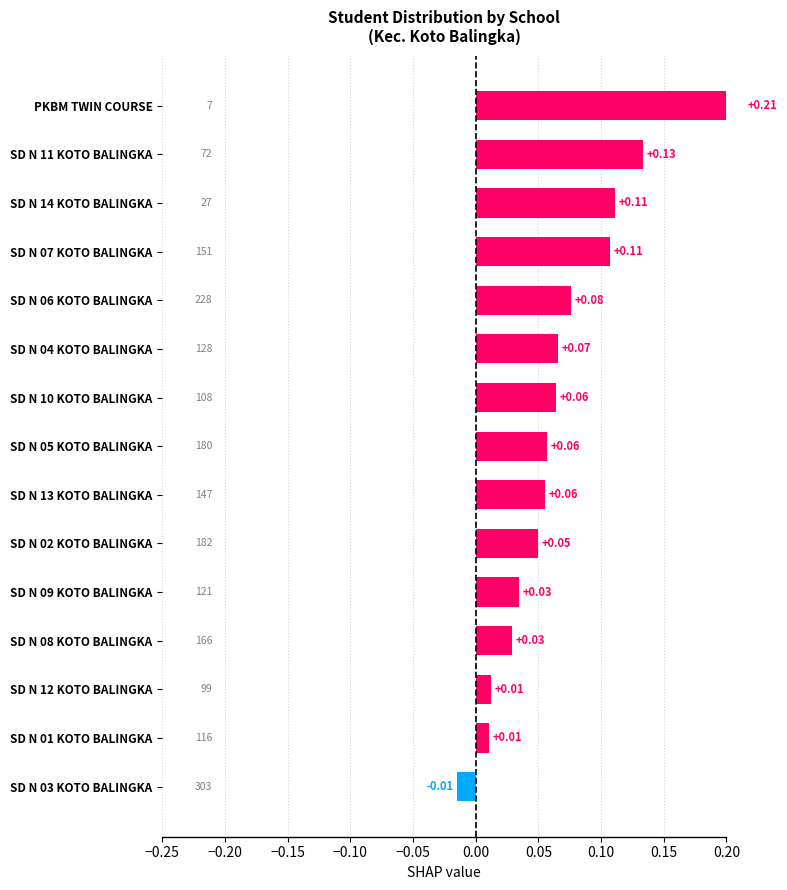

What is the difference between the second highest and second lowest values?

0.1